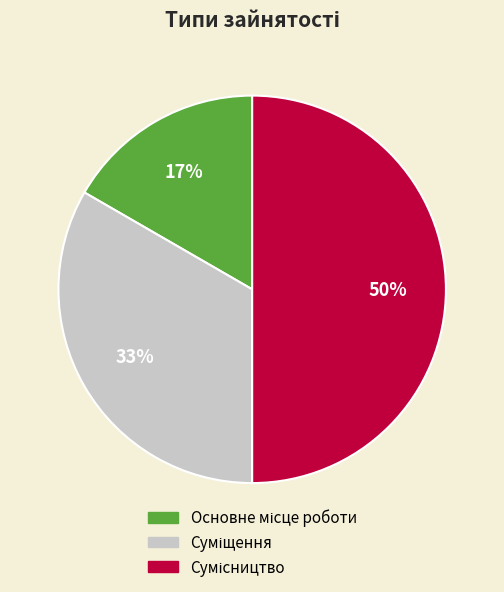

To the nearest percent, what is the difference between the largest and smallest slice percentages?

33%